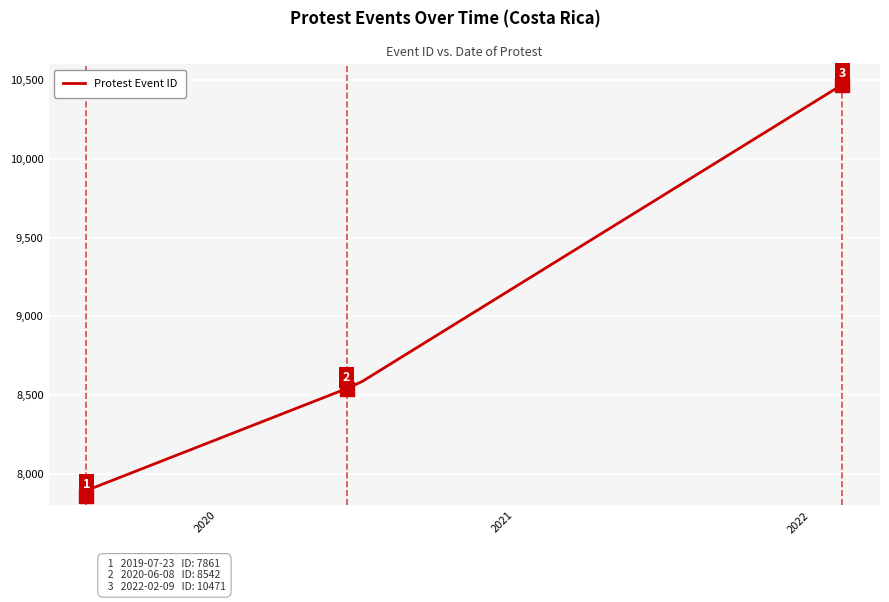

How many values are below 8542?

2